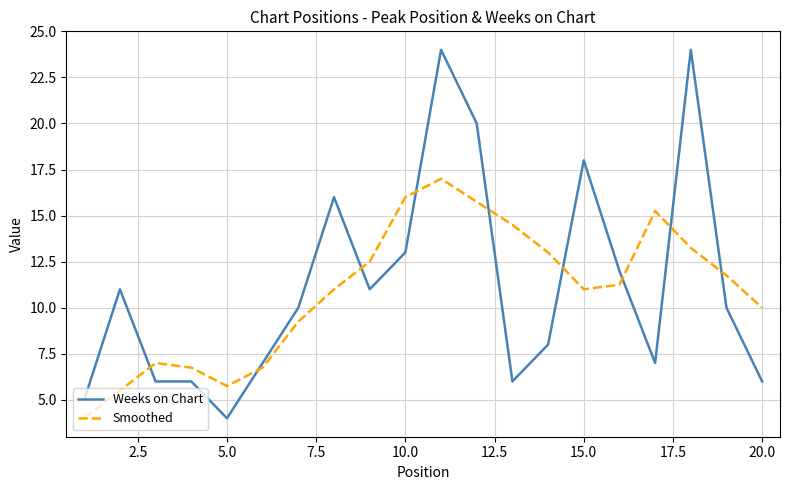

What is the difference between the maximum and minimum values in the Smoothed series?

13.0